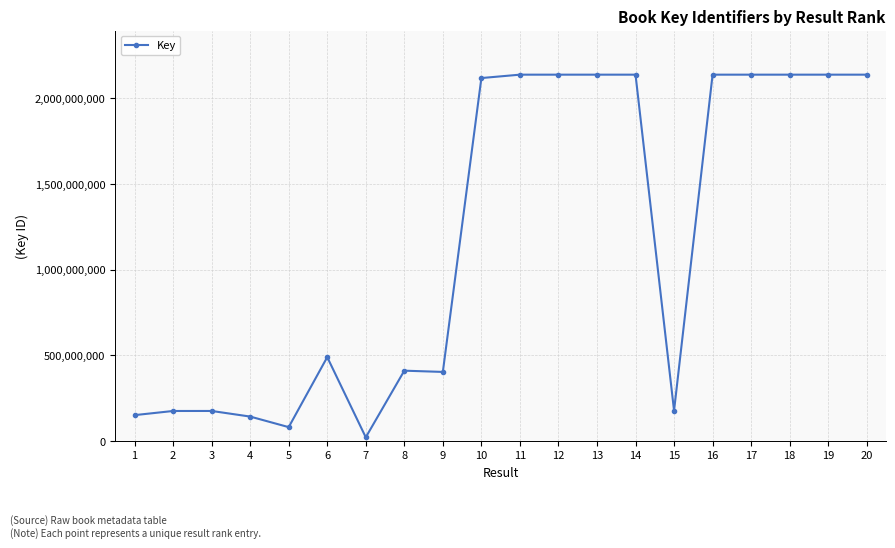

Where is the data nearest to the value 1079851427?

6